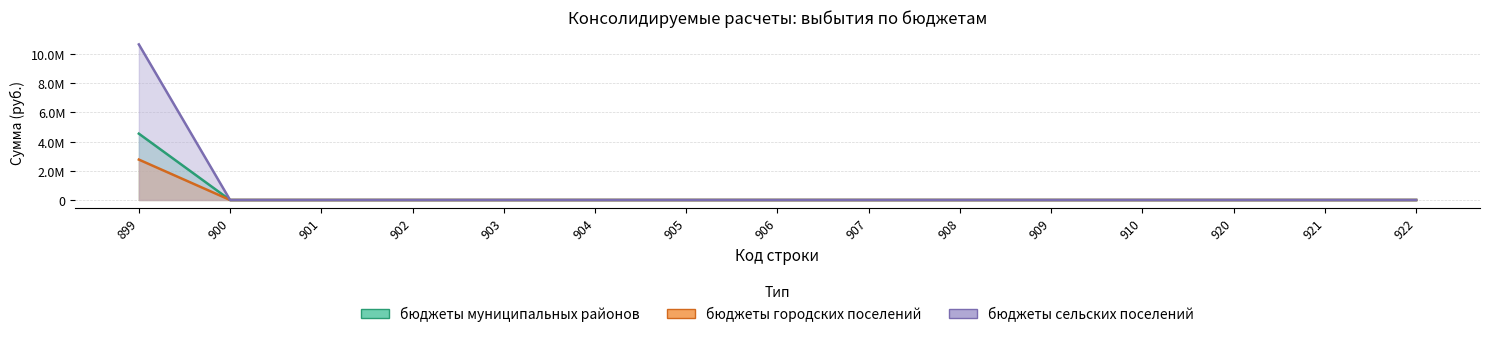

Which series changed the most between 901 and 921?

бюджеты муниципальных районов